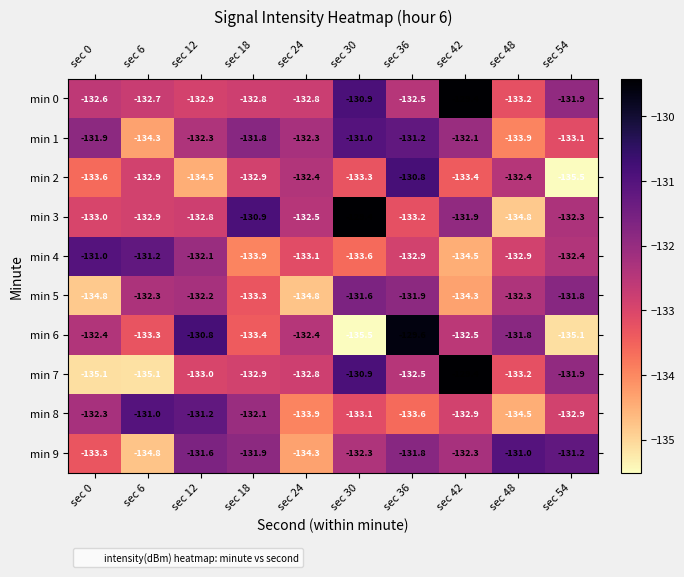

Where does the min 6 series first go above -132?

sec 12